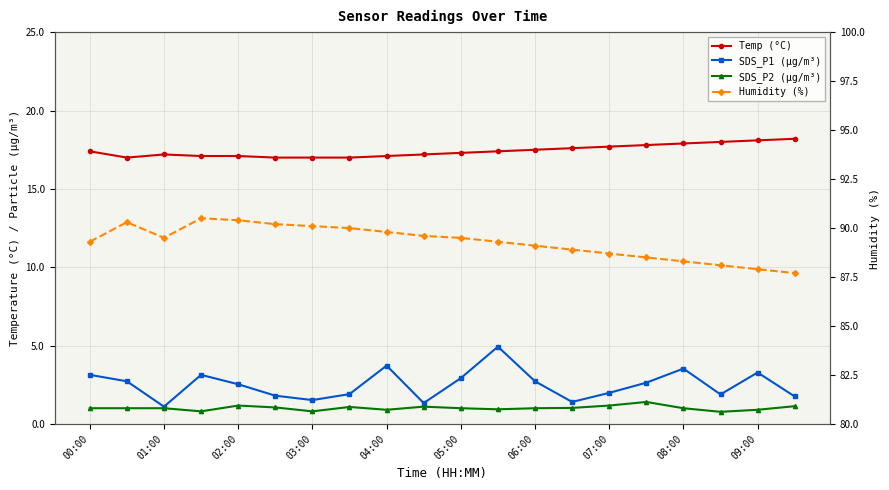

How many data points does each series have?

20